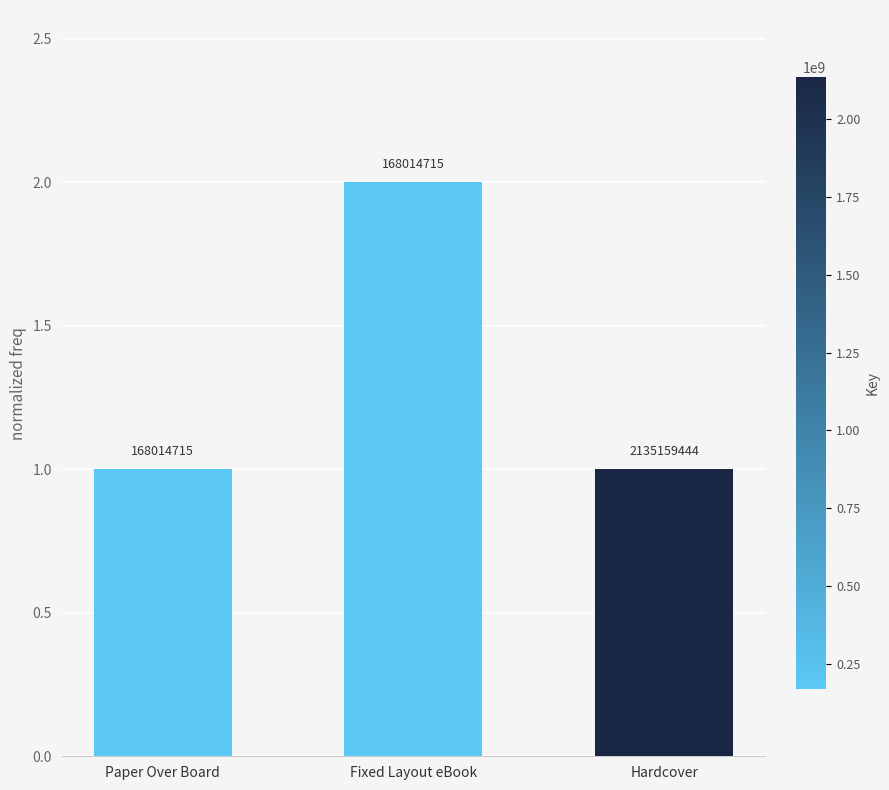

Which has a higher value, Hardcover or Fixed Layout eBook?

Fixed Layout eBook